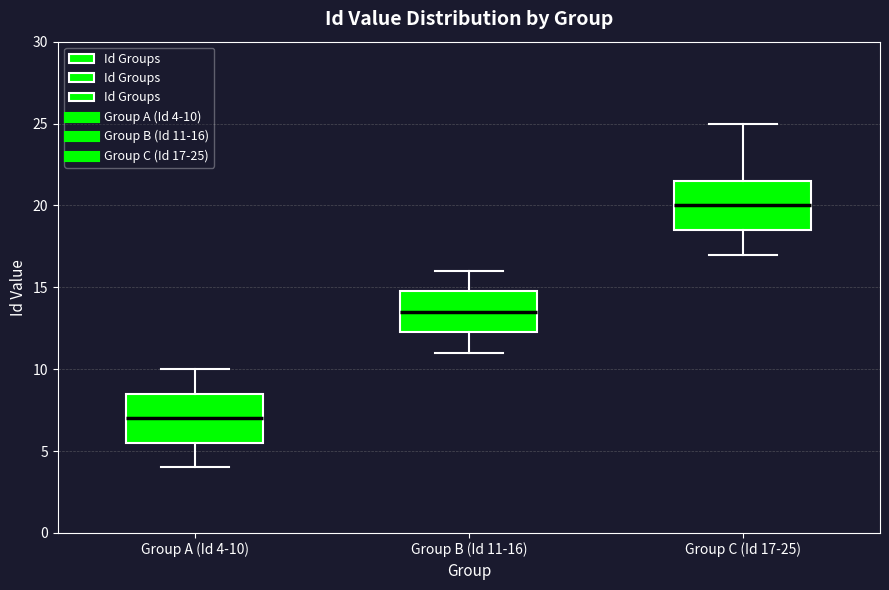

Reading left to right, read every box against the y-axis: the position of its median line, the range the box covers, and the ends of its whiskers. The values are not printed on the chart, so give them approximately, as read against the axis.

Group A (Id 4-10): median 7.0, box 5.5 to 8.5, whiskers 4.0 to 10.0
Group B (Id 11-16): median 13.5, box 12.5 to 15.0, whiskers 11.0 to 16.0
Group C (Id 17-25): median 20.0, box 18.5 to 21.5, whiskers 17.0 to 25.0